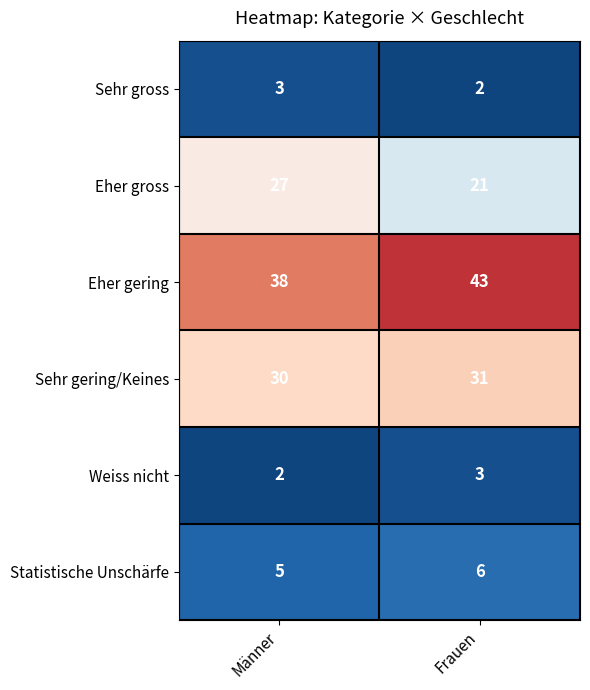

What is the difference between the Eher gross values at Frauen and Männer?

6